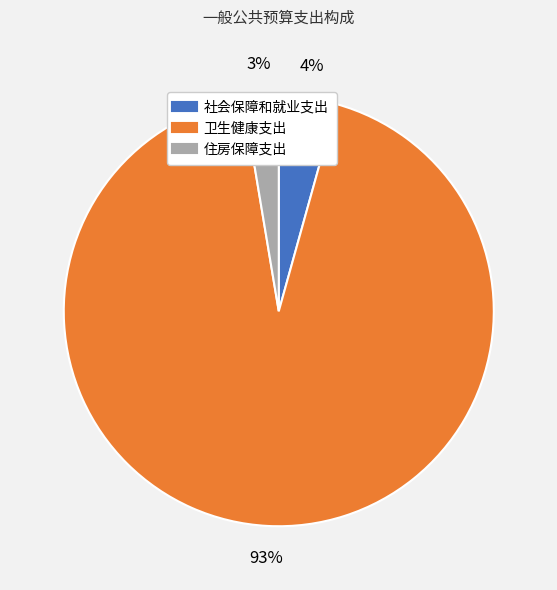

Do 社会保障和就业支出 and 卫生健康支出 together represent more than half of the pie?

Yes